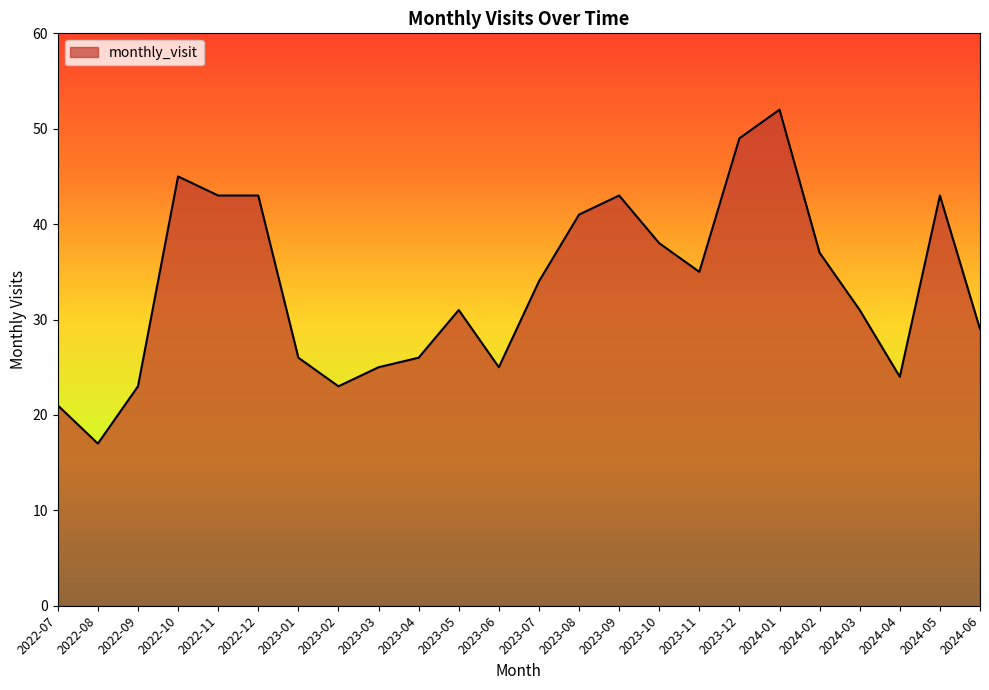

Does the chart display data point markers on the line(s)?

No